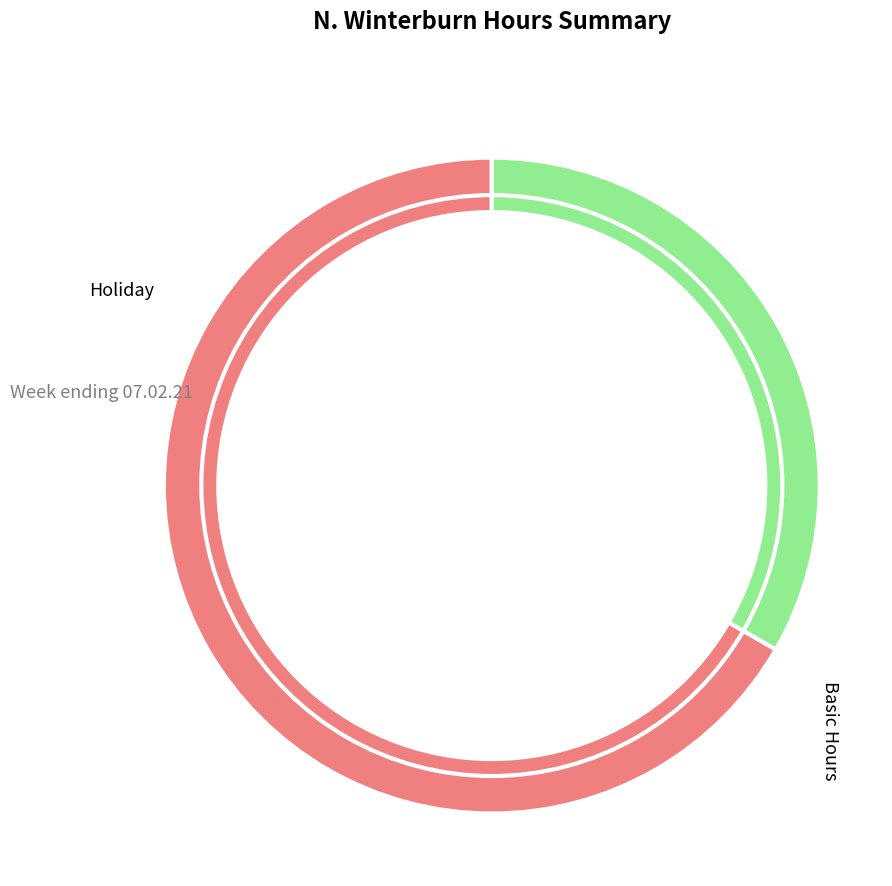

To the nearest percent, what percentage of the pie is Holiday?

33%